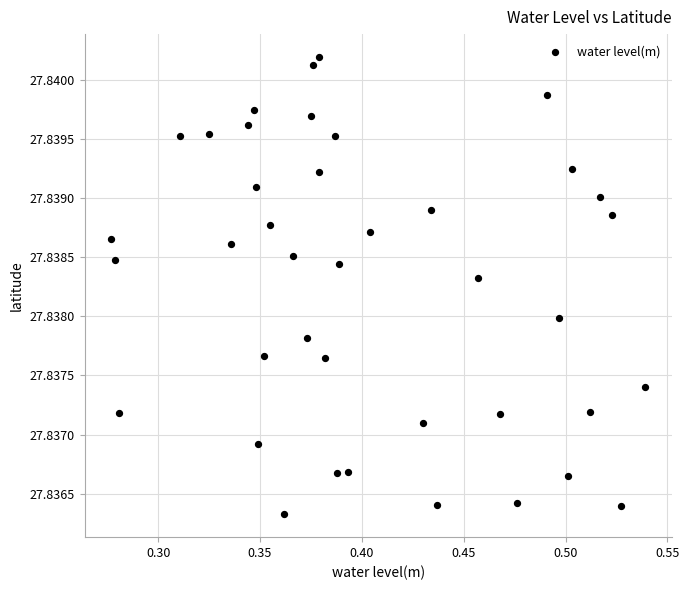

What is the range of X values (max minus min)?

0.3